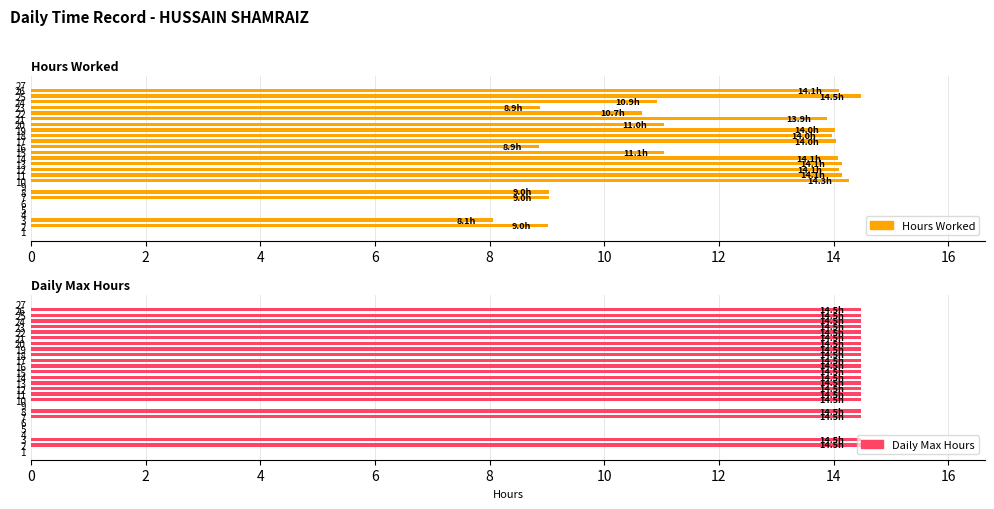

Between 17 and 18, which series saw the biggest shift?

Hours Worked